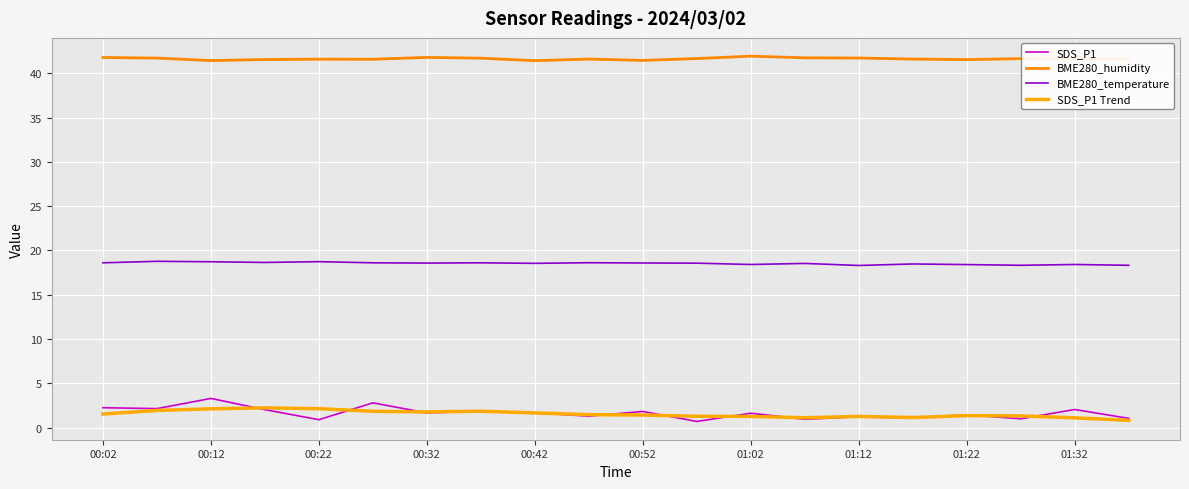

Count the number of categories in the chart.

20